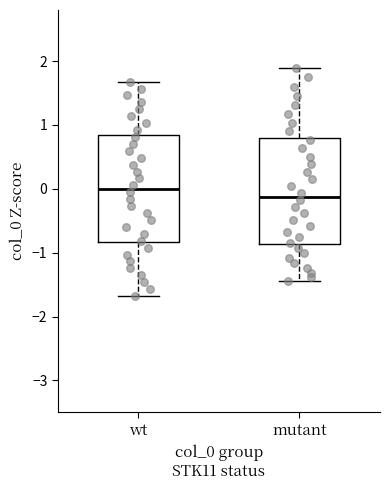

Where does the upper whisker of the box for mutant end on the y-axis? The values are not printed on the chart, so give them approximately, as read against the axis.

1.9